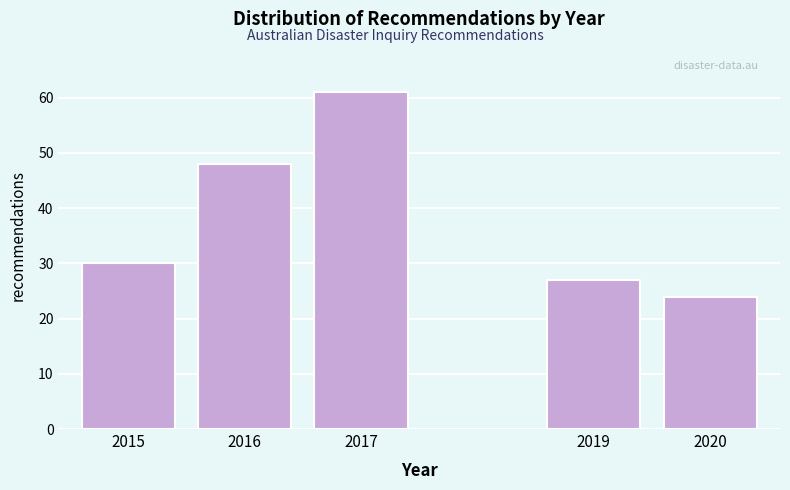

Reading left to right, what are all the values shown in this chart?

30	48	61	27	24